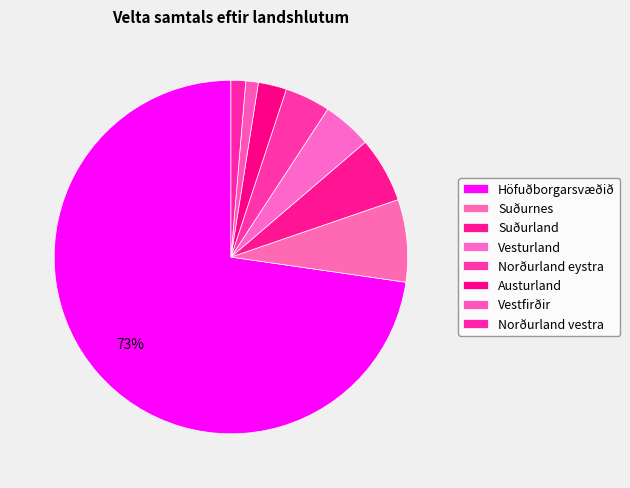

How many slices are in this pie chart?

8